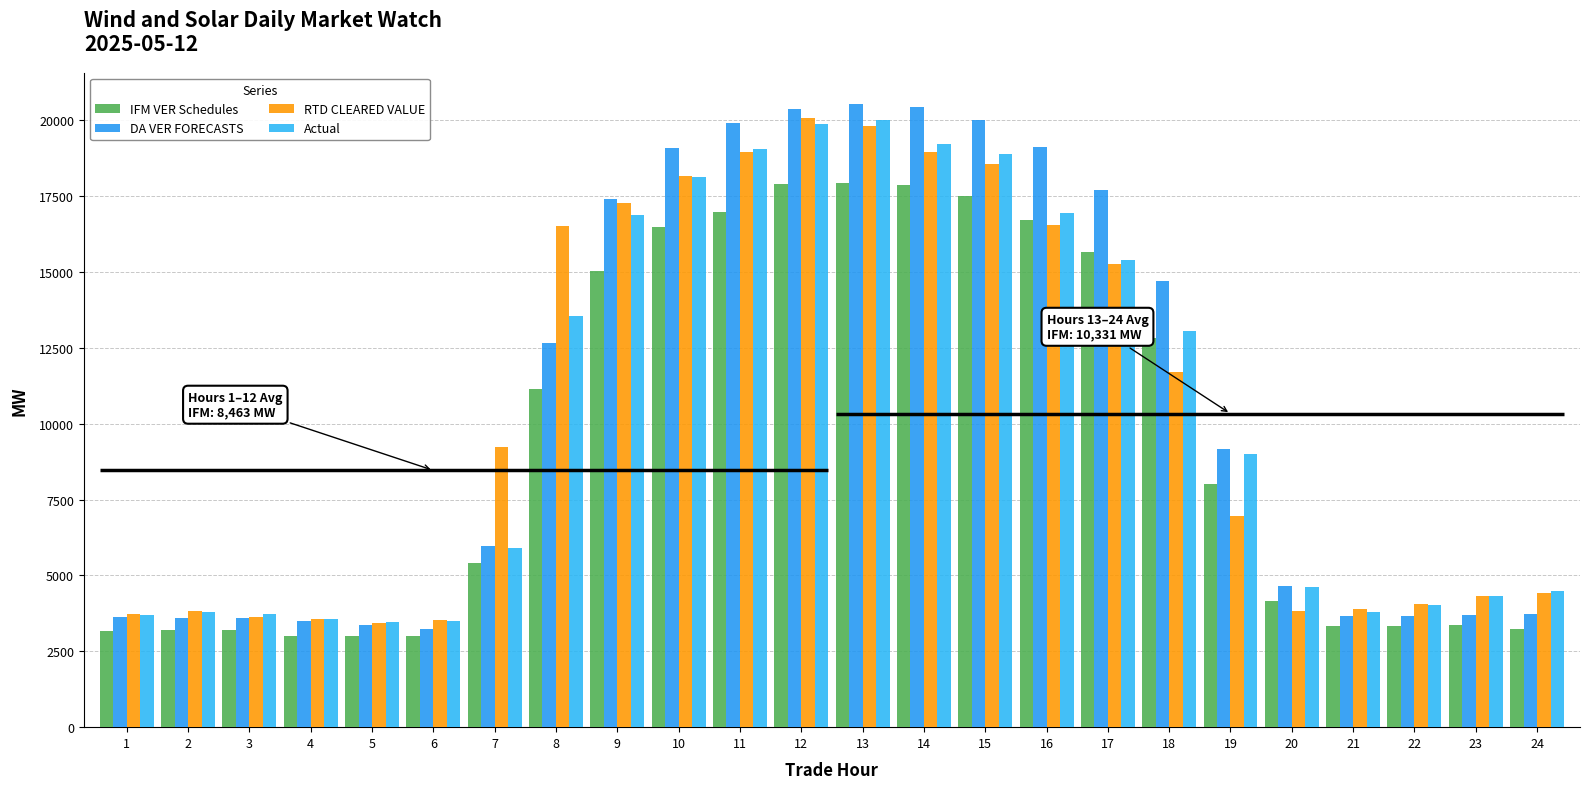

Which category has the lowest value across all series?

4